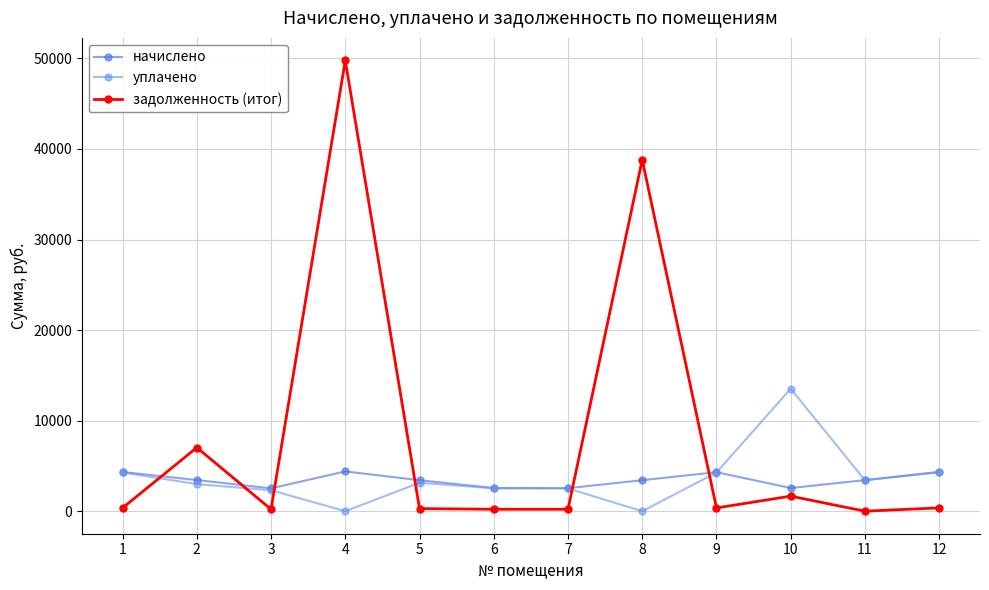

How many series are shown in this chart?

3